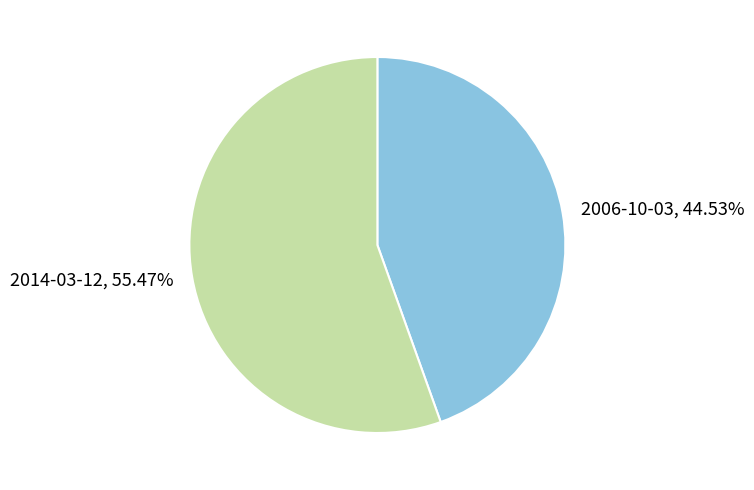

True or false: 2006-10-03 accounts for 45% of the total.

True